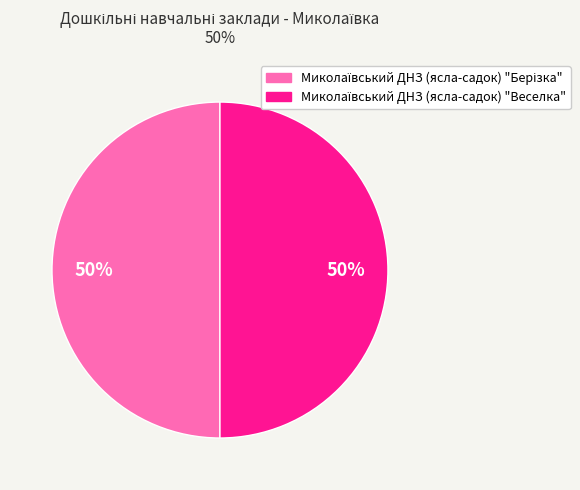

To the nearest percent, what is the average slice percentage?

50%